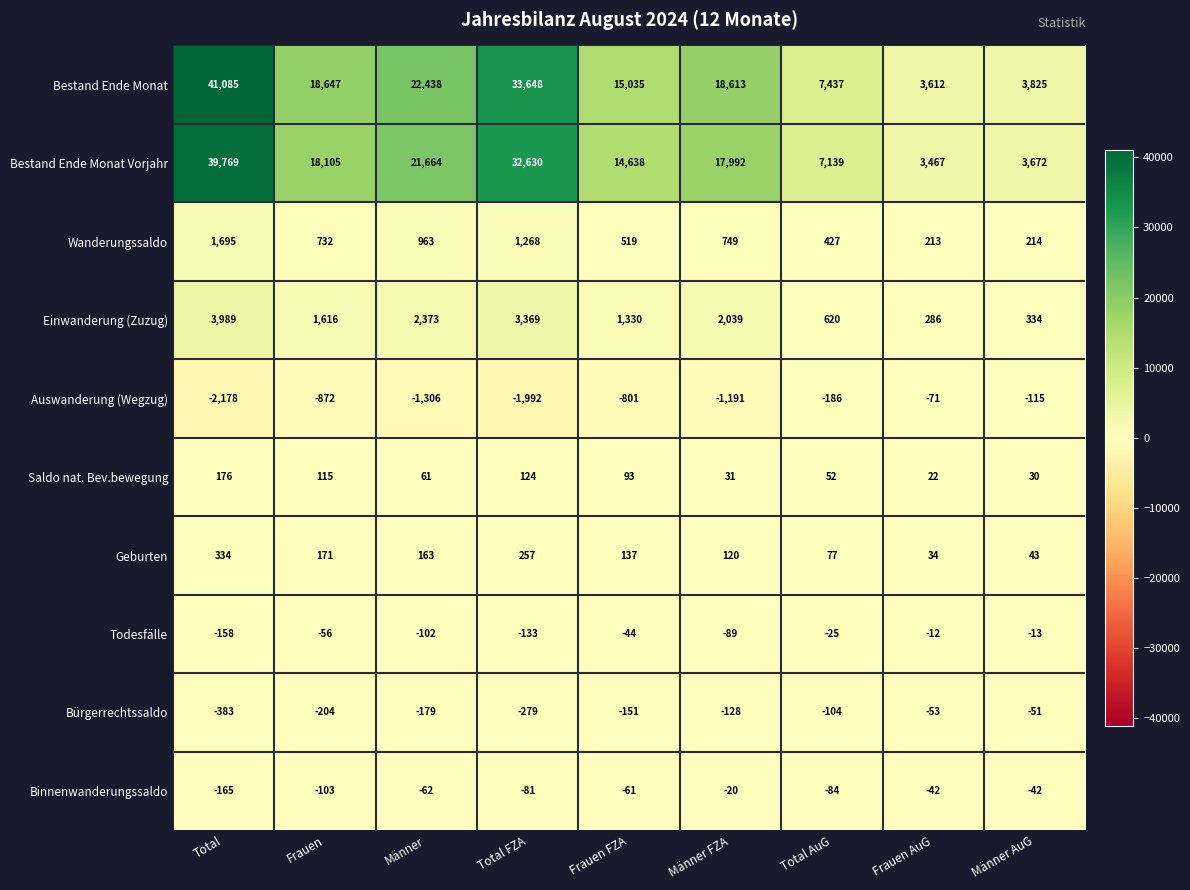

Where does the Todesfälle series first go above -56?

Frauen FZA